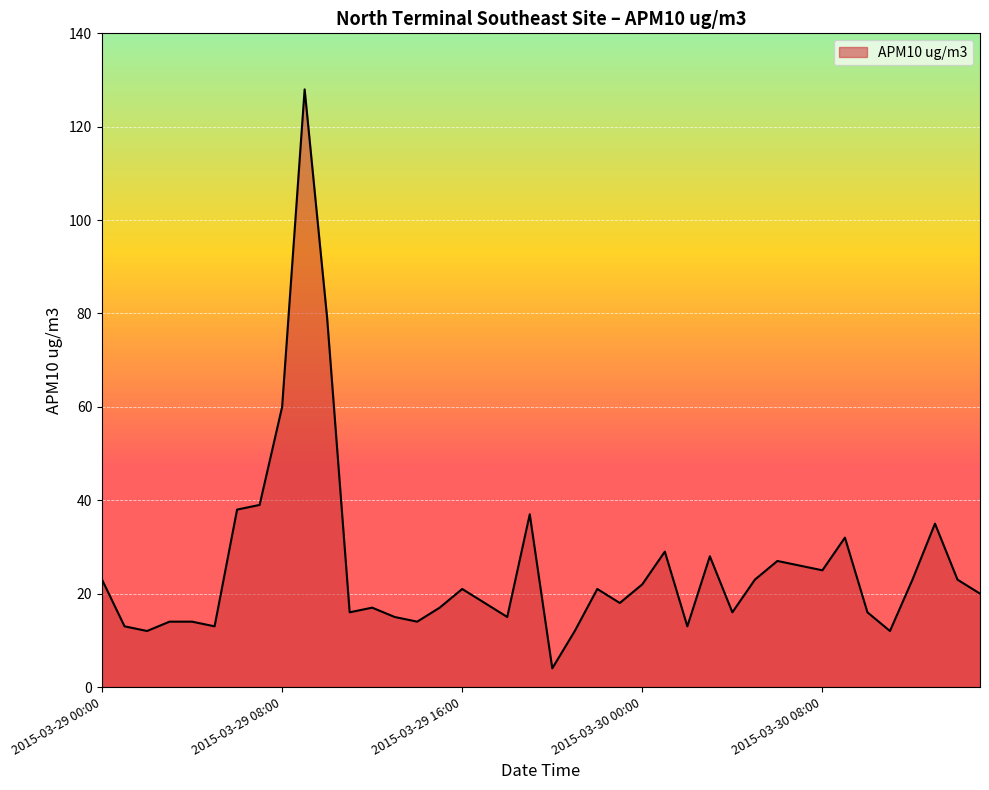

Reading left to right, what are all the values shown in this chart?

23	13	12	14	14	13	38	39	60	128	79	16	17	15	14	17	21	18	15	37	4	12	21	18	22	29	13	28	16	23	27	26	25	32	16	12	23	35	23	20